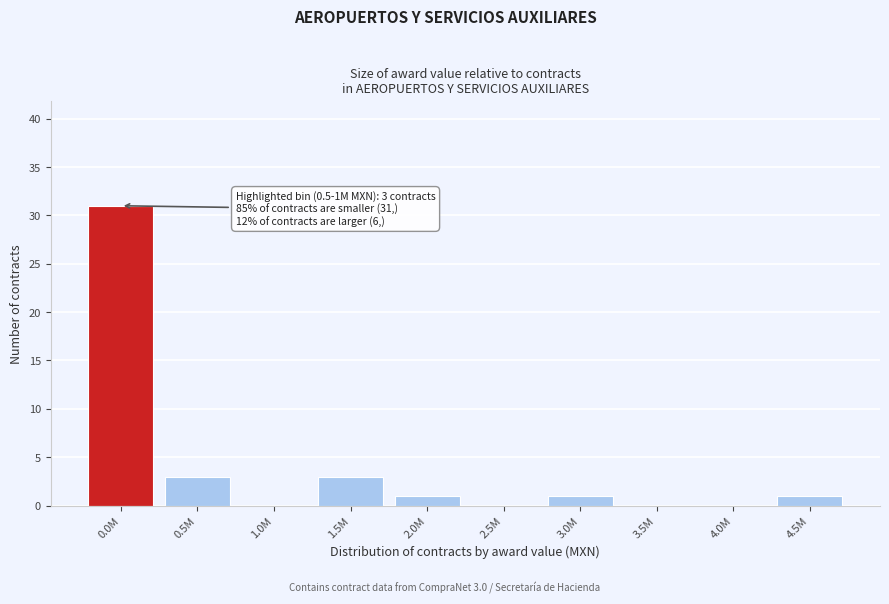

Reading right to left, extract all data points from this chart.

4.5M=1	4.0M=0	3.5M=0	3.0M=1	2.5M=0	2.0M=1	1.5M=3	1.0M=0	0.5M=3	0.0M=31